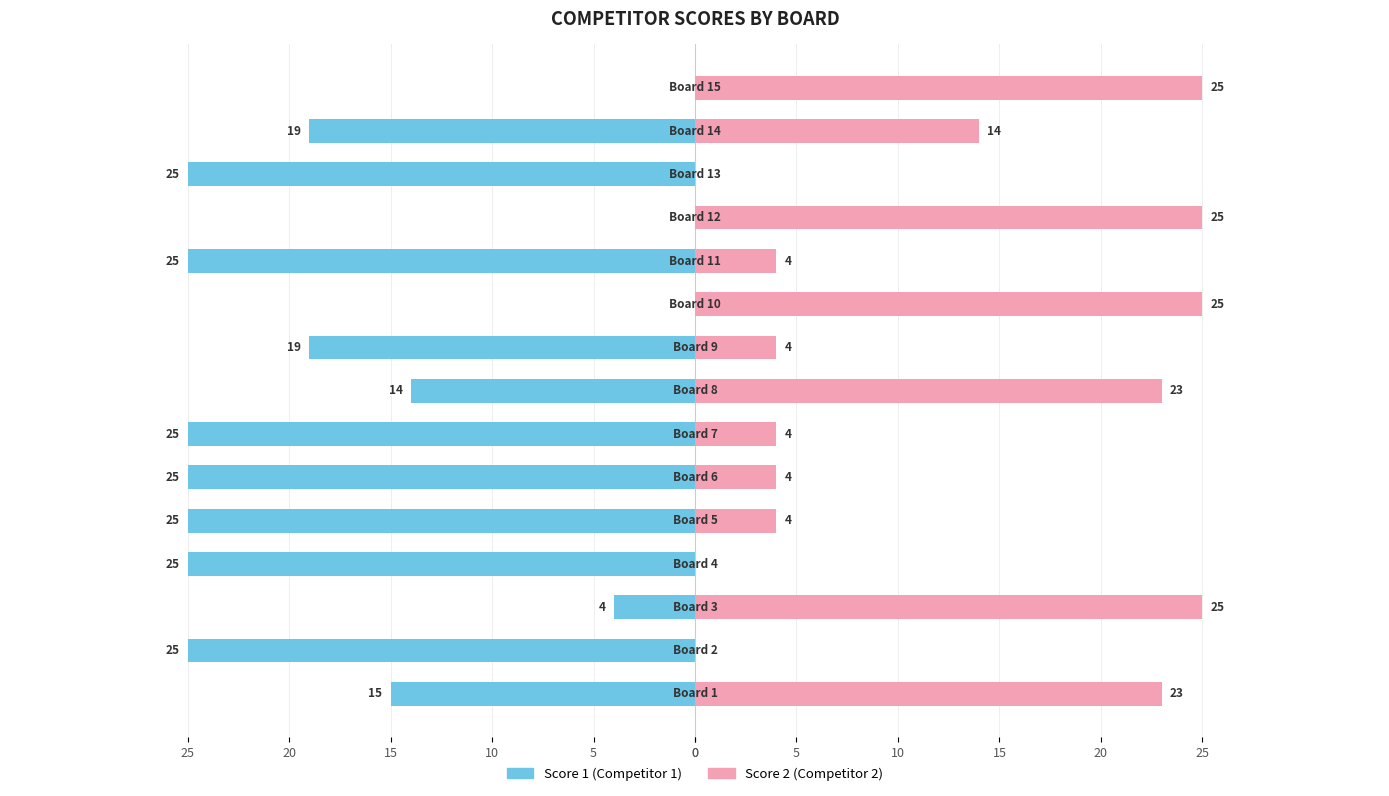

Reading right to left, what are all the values shown in this chart?

Score 1 (Competitor 1): 0	-19	-25	0	-25	0	-19	-14	-25	-25	-25	-25	-4	-25	-15
Score 2 (Competitor 2): 25	14	0	25	4	25	4	23	4	4	4	0	25	0	23